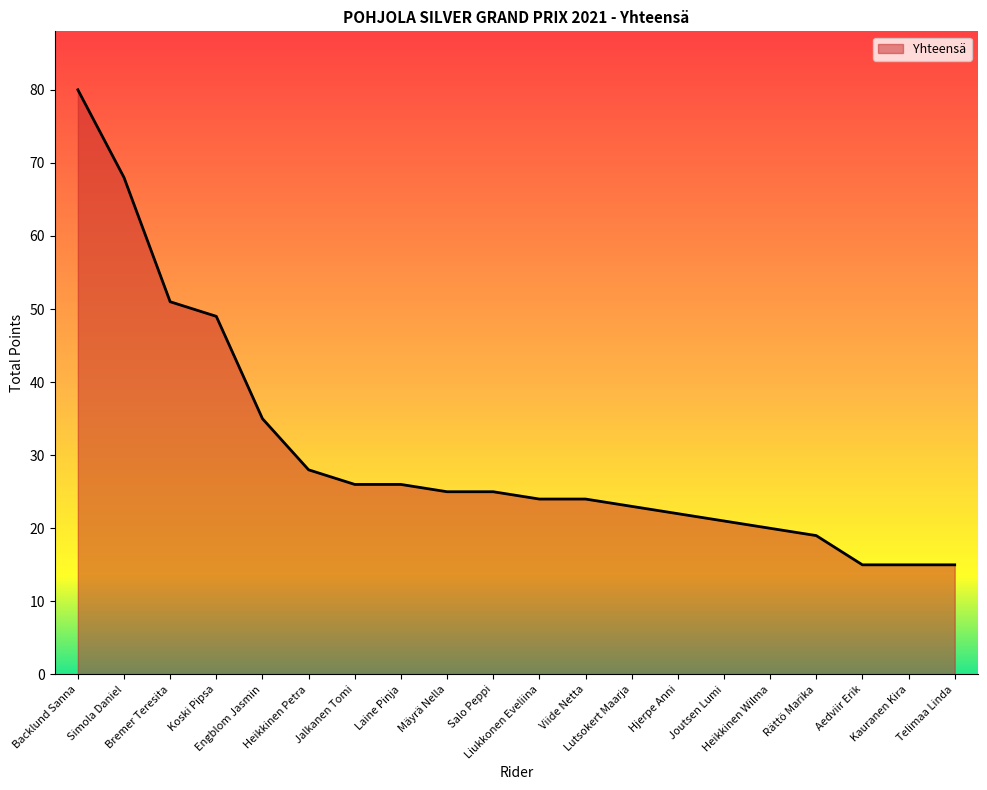

Is it true that the value at Bremer Teresita is 69?

False